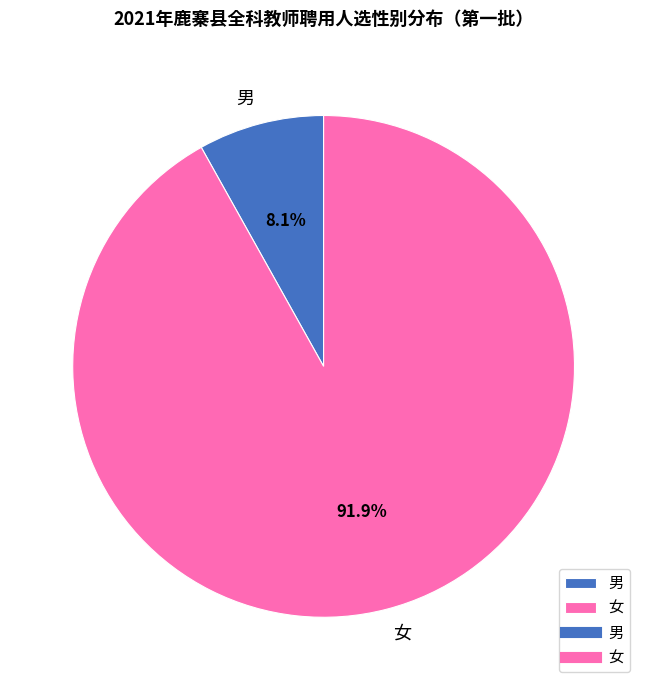

What percentage is NOT represented by 女?

8.1%